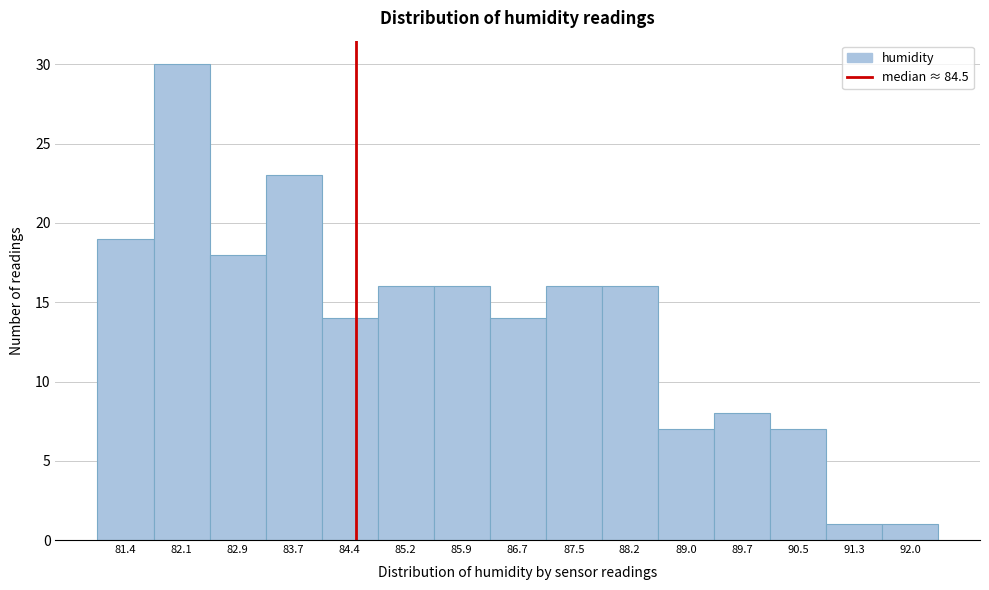

Reading left to right, list every bar in this chart as the range it spans on the x-axis followed by its height. Neither the bar edges nor the heights are printed on the chart, so give them approximately, as read against the axes.

81.00 to 81.76: 19
81.76 to 82.52: 30
82.52 to 83.28: 18
83.28 to 84.04: 23
84.04 to 84.80: 14
84.80 to 85.56: 16
85.56 to 86.32: 16
86.32 to 87.08: 14
87.08 to 87.84: 16
87.84 to 88.60: 16
88.60 to 89.36: 7
89.36 to 90.12: 8
90.12 to 90.88: 7
90.88 to 91.64: 1
91.64 to 92.40: 1